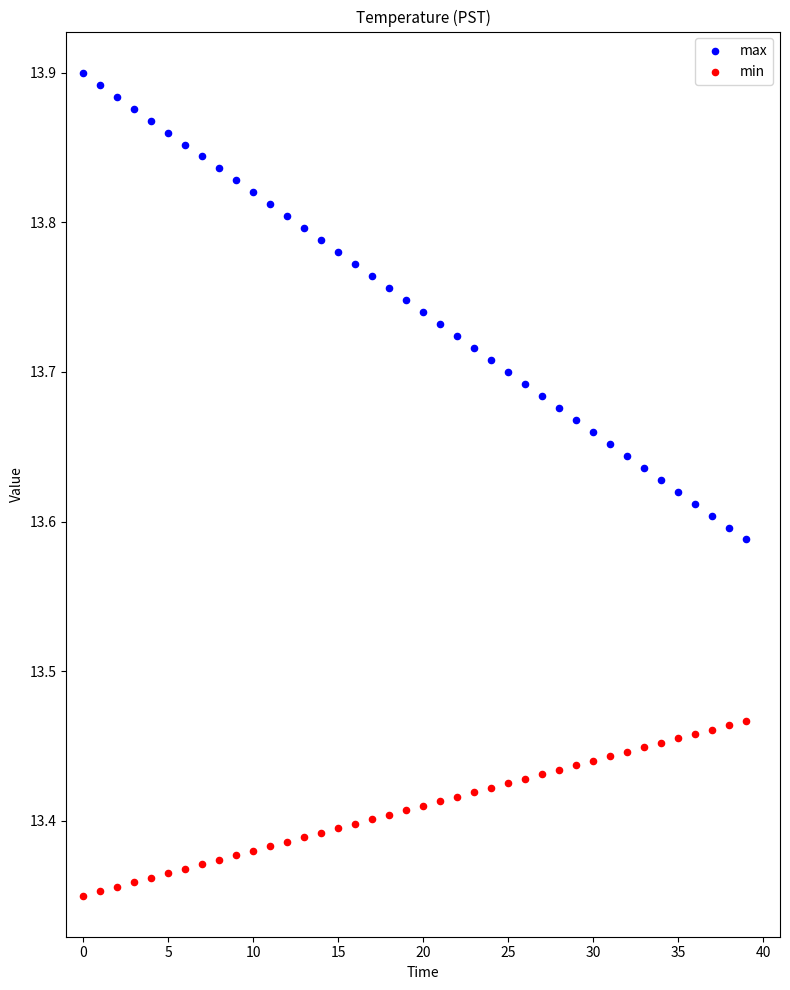

What are all the series names shown in the legend?

max, min